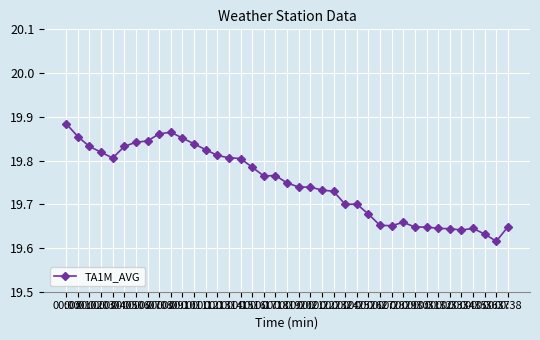

How many values are between 19 and 20?

39